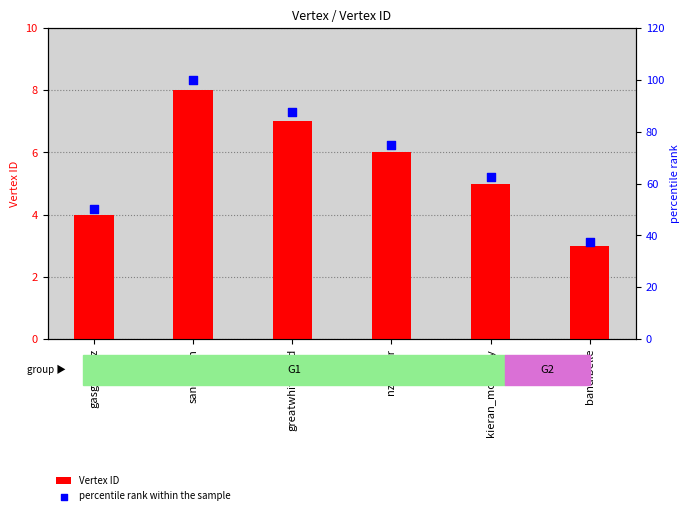

Which series has the largest total across all categories?

percentile rank within the sample